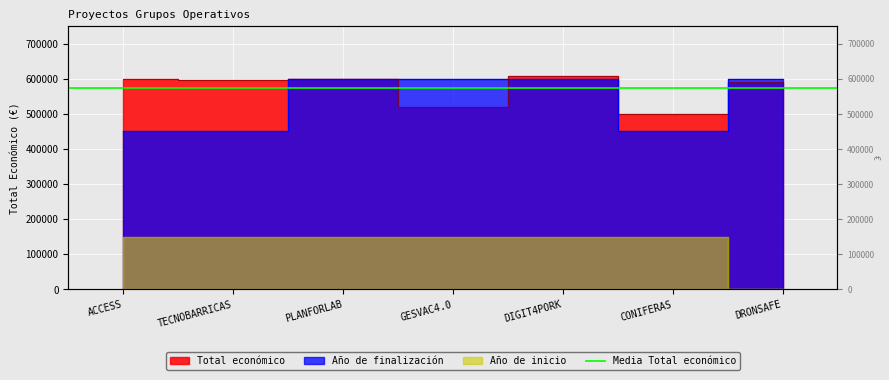

The value of Total económico at GESVAC4.0 is 744476. True or false?

False